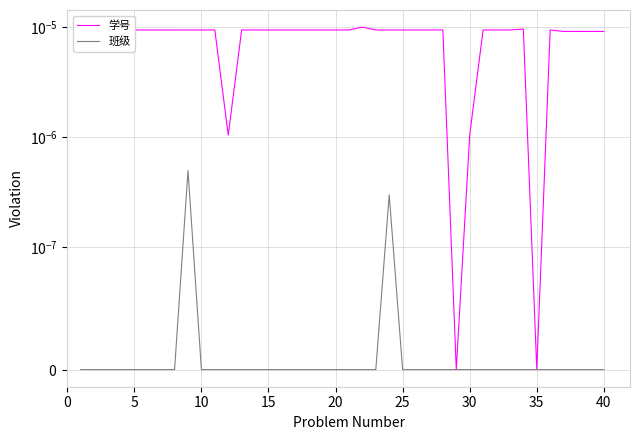

The 班级 series shows 0.0 at 25. True or false?

True